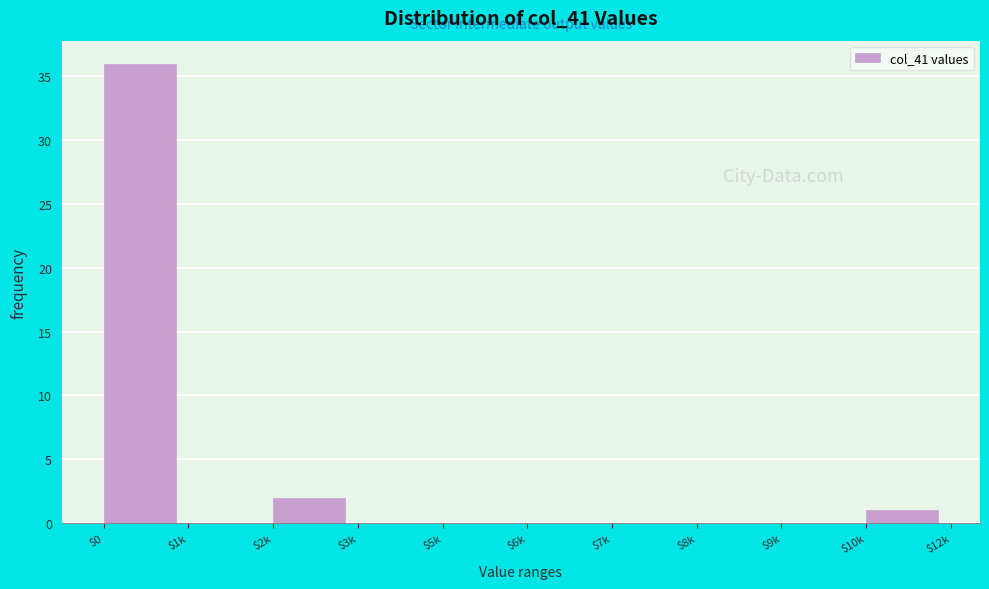

At which category does the chart reach its peak across all series?

$0